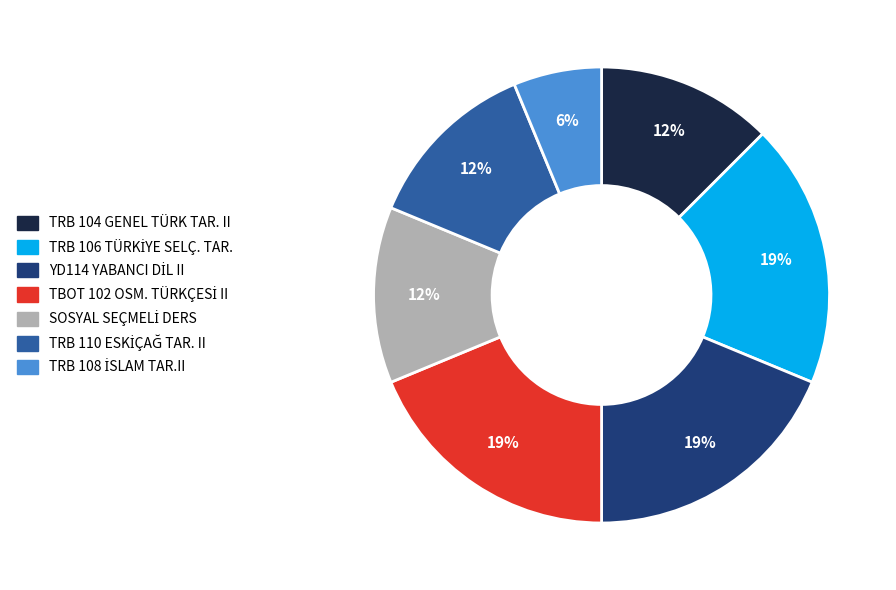

To the nearest percent, what is the average slice percentage?

14%